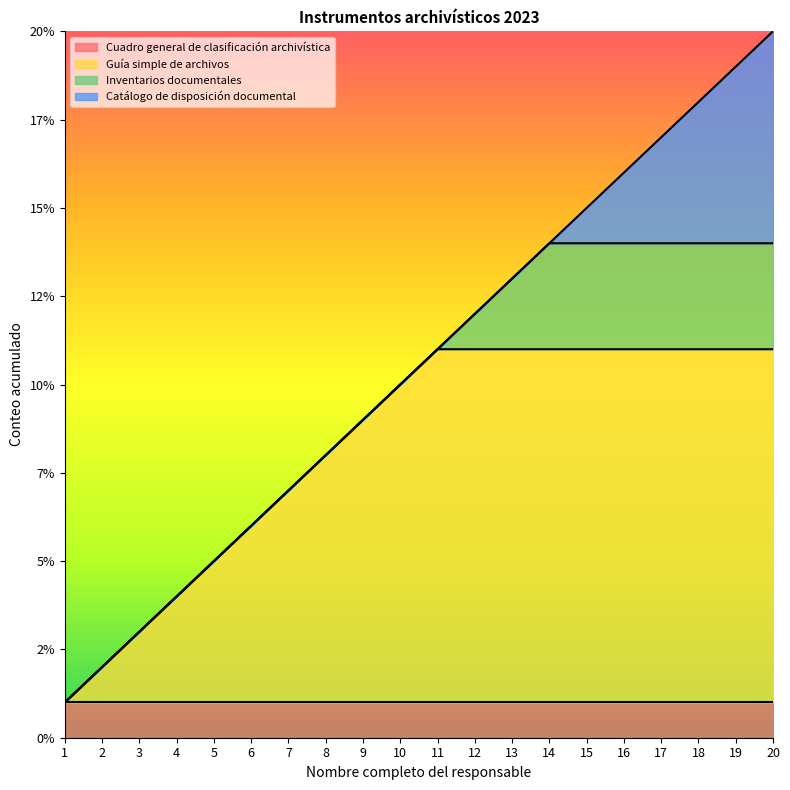

Count the Inventarios documentales values in the range 0 to 3.

20